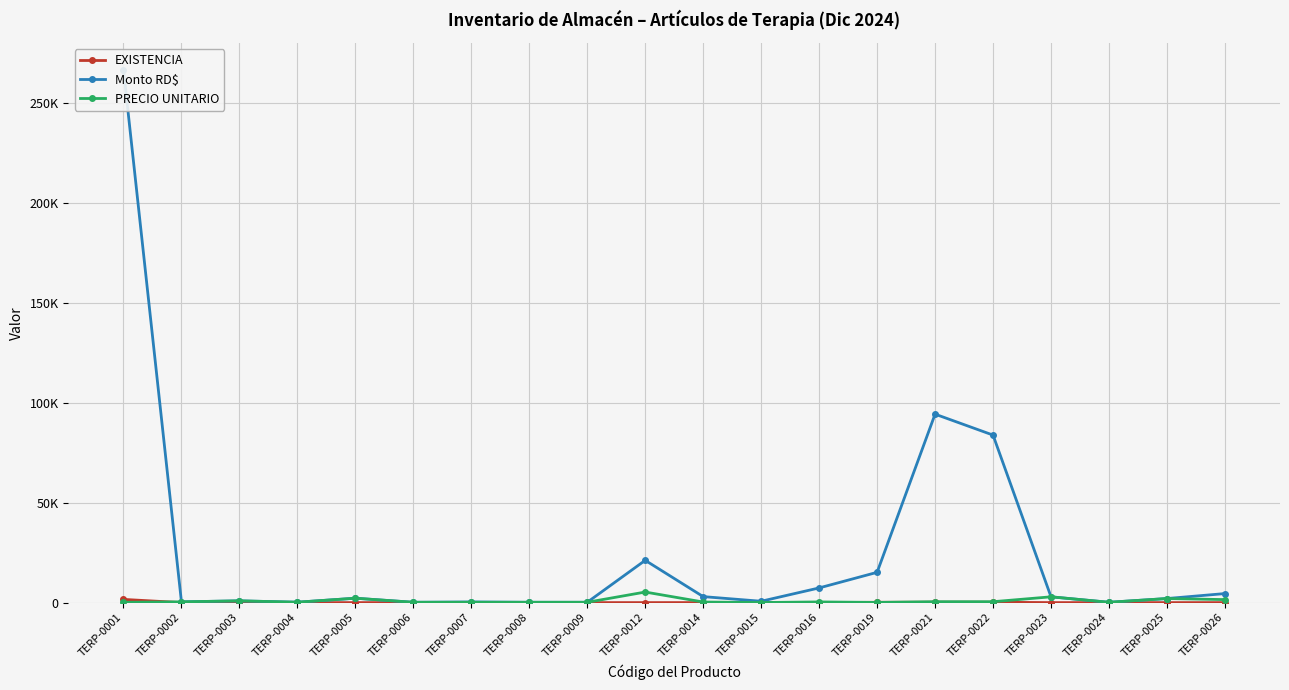

Which has a higher value, TERP-0006 or TERP-0009?

TERP-0006